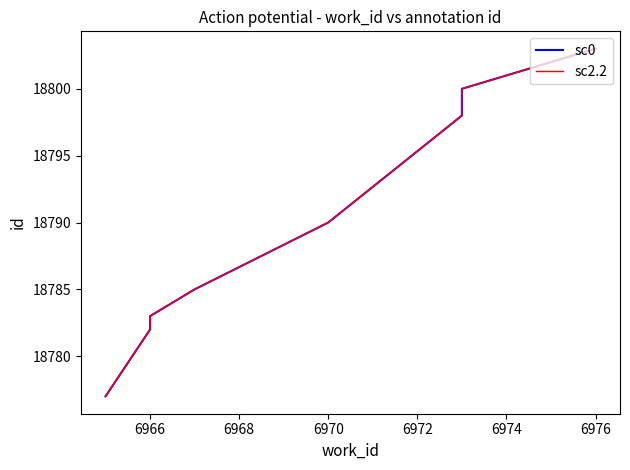

What is the difference between the maximum and second lowest values in the sc0 series?

21